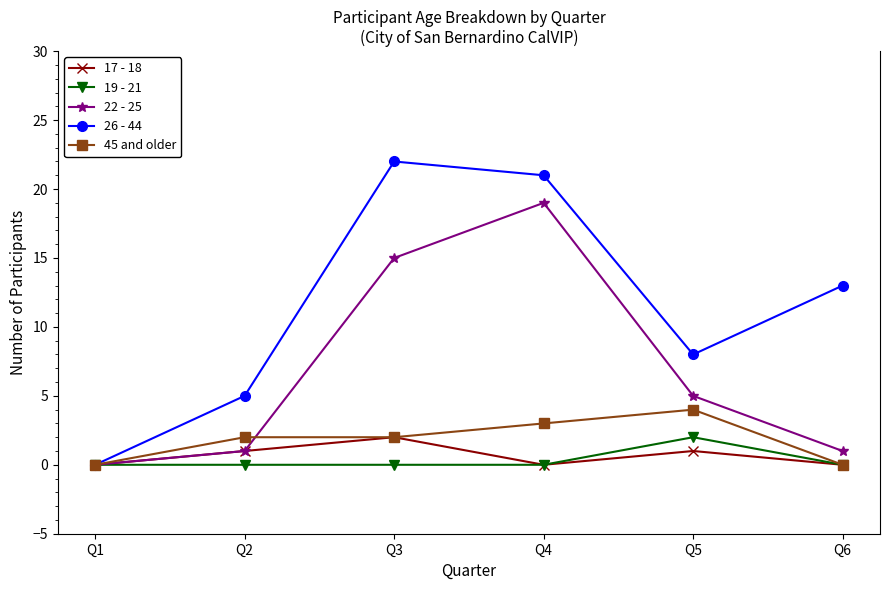

Which category has the highest value in the 26 - 44 series?

Q3